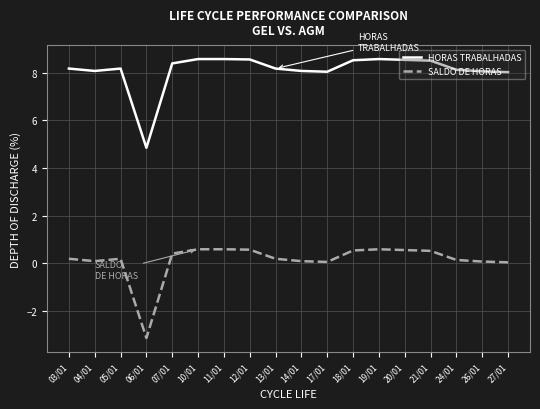

How many lines are shown in the chart?

2